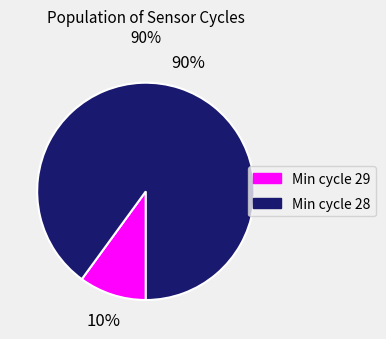

Approximately how many times larger is the value at Min cycle 28 compared to Min cycle 29?

9.0